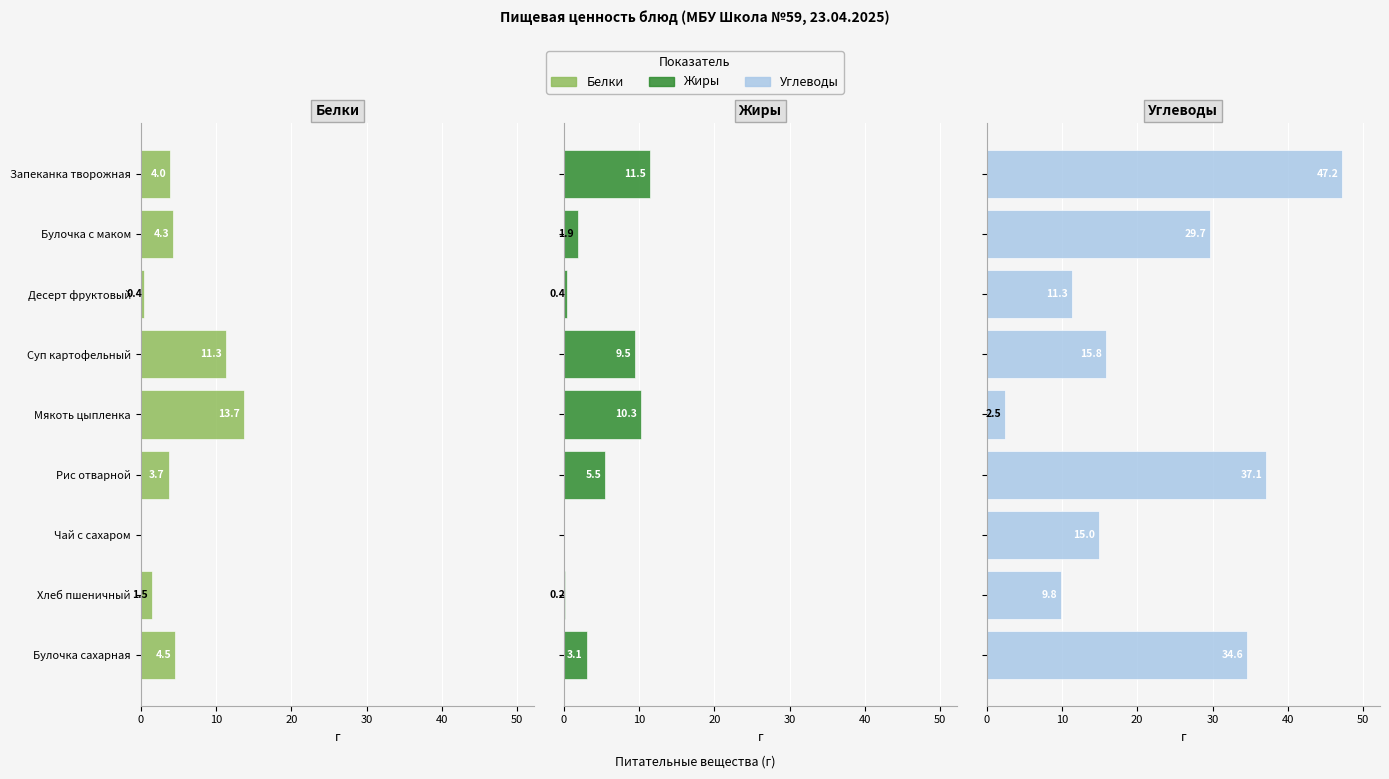

What is the highest value of the Белки series?

13.7